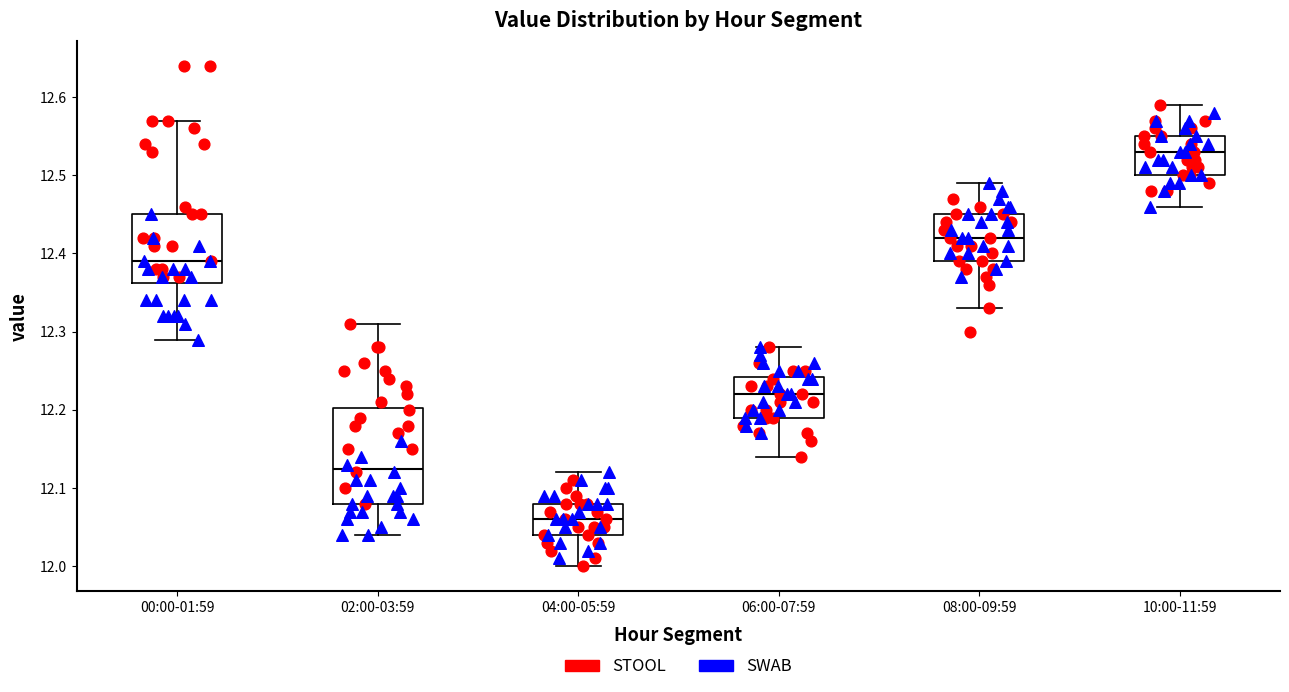

Where does the upper whisker of the box for 10:00-11:59 end on the y-axis? The values are not printed on the chart, so give them approximately, as read against the axis.

12.59